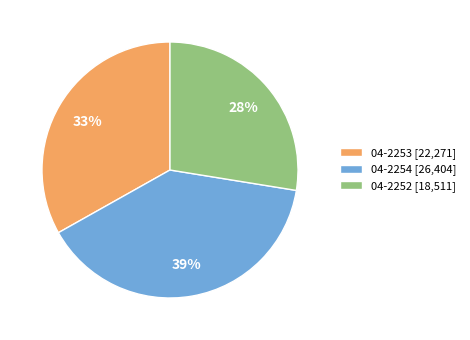

Which category has the smallest portion of the pie?

04-2252